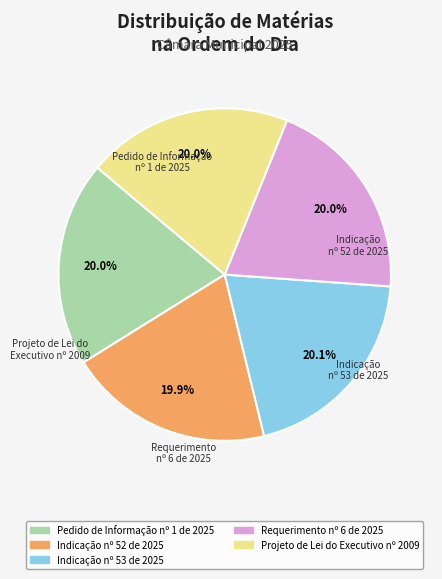

Approximately how many times larger is the value at Indicação nº 52 de 2025 compared to Requerimento nº 6 de 2025?

1.0